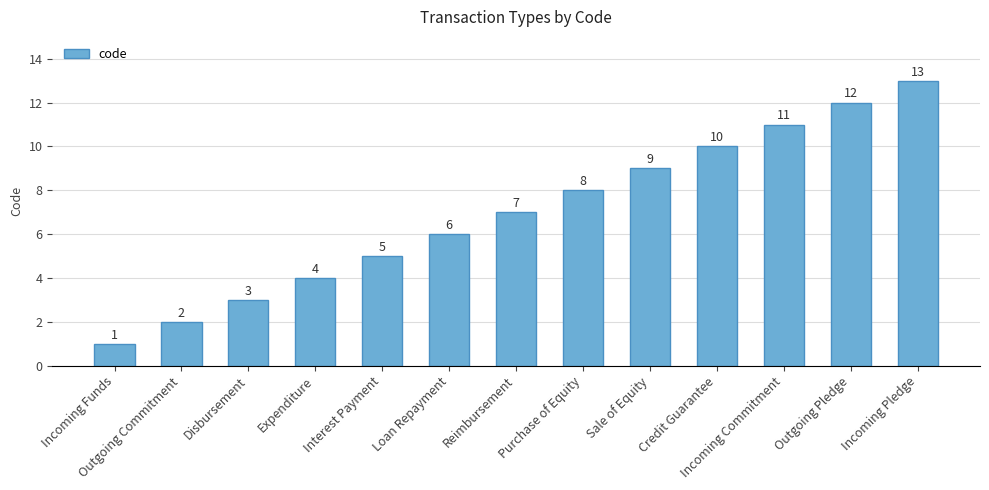

What is the change in value from Expenditure to Loan Repayment?

+2